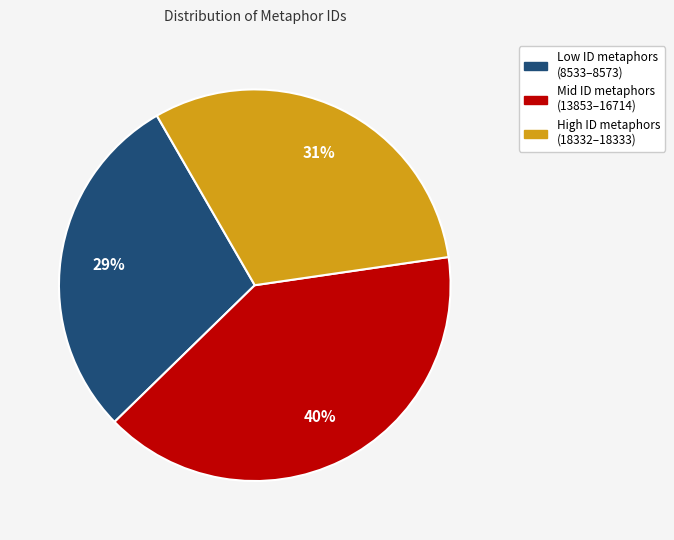

How many segments does this pie chart have?

3